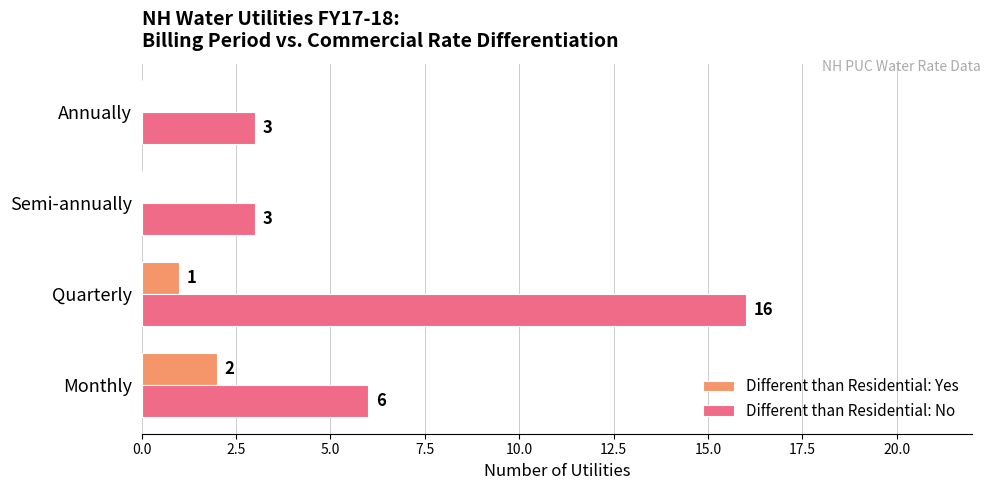

At which category is the sum across all series the highest?

Quarterly